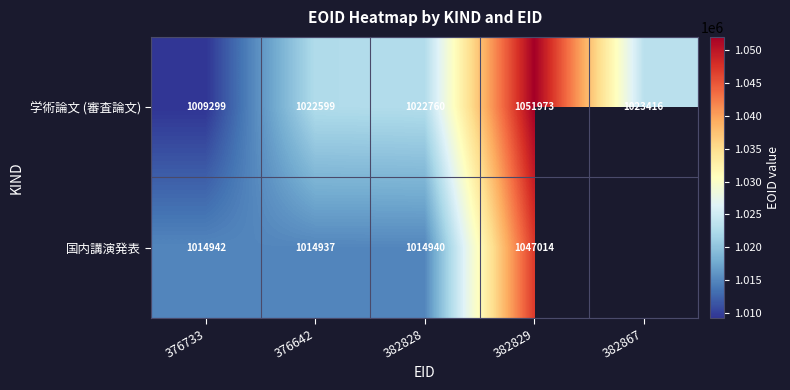

Between 376733 and 382828, which series saw the biggest shift?

学術論文 (審査論文)